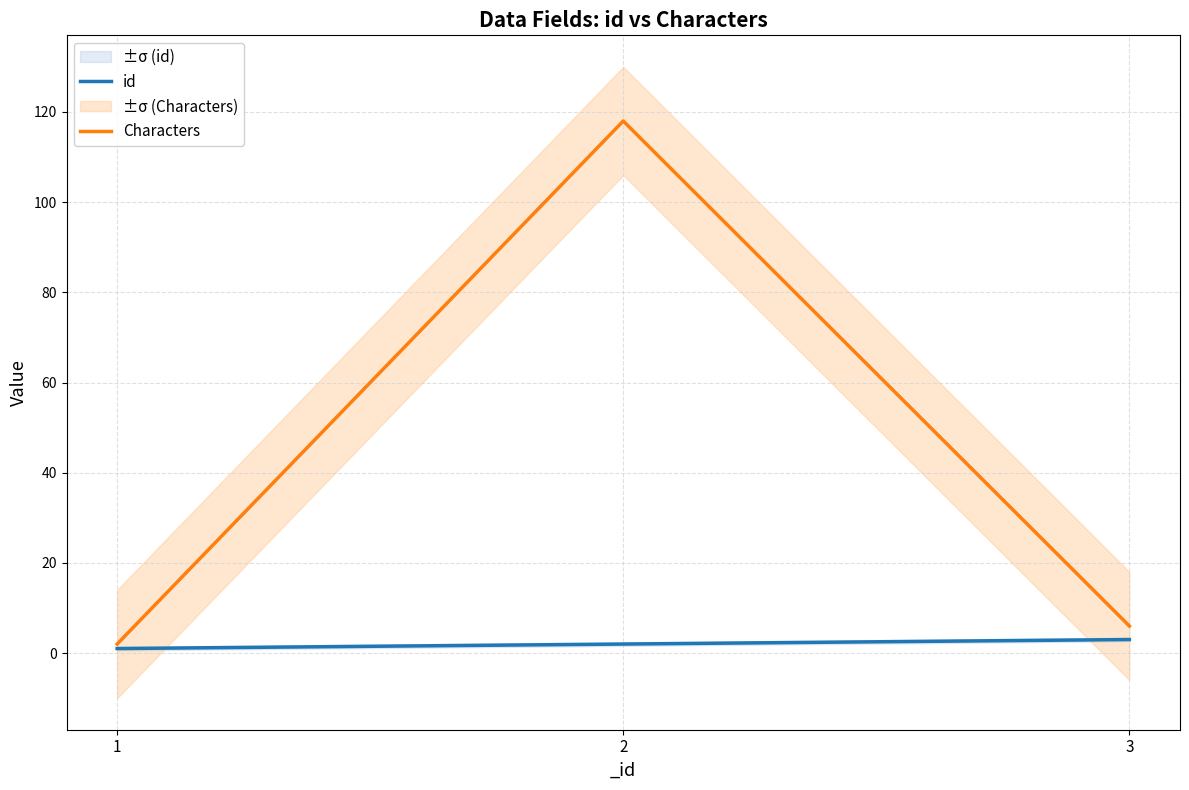

How many categories are shown in the chart?

3